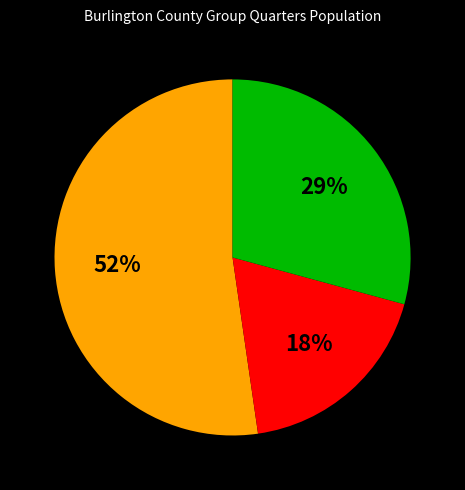

Does any single category account for the majority?

Yes